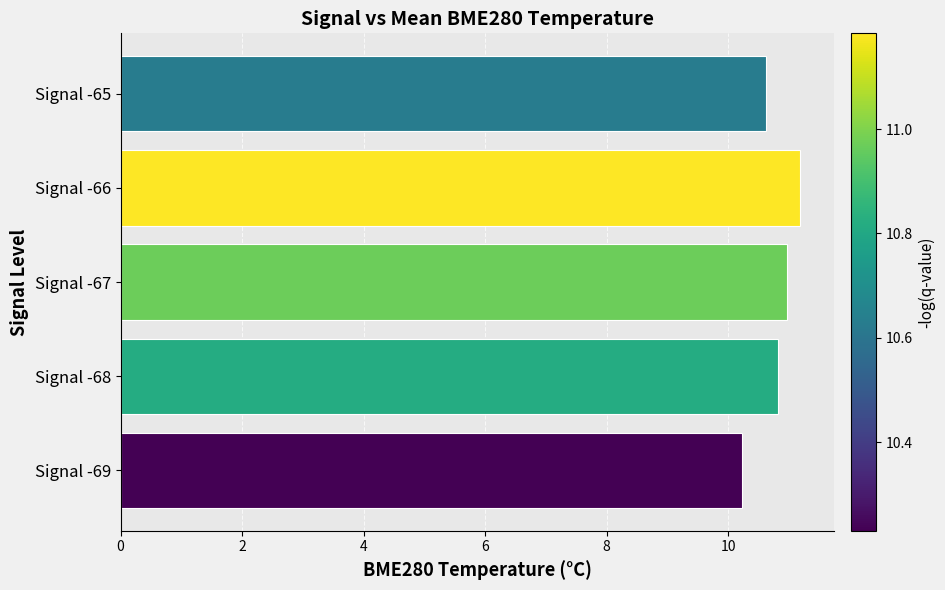

Rank the categories by value from highest to lowest.

Signal -66, Signal -67, Signal -68, Signal -65, Signal -69